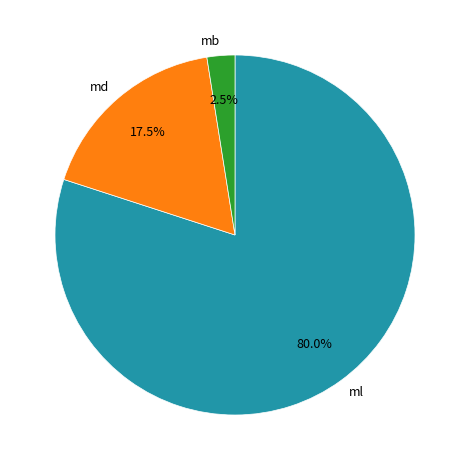

Which category has the biggest portion of the pie?

ml